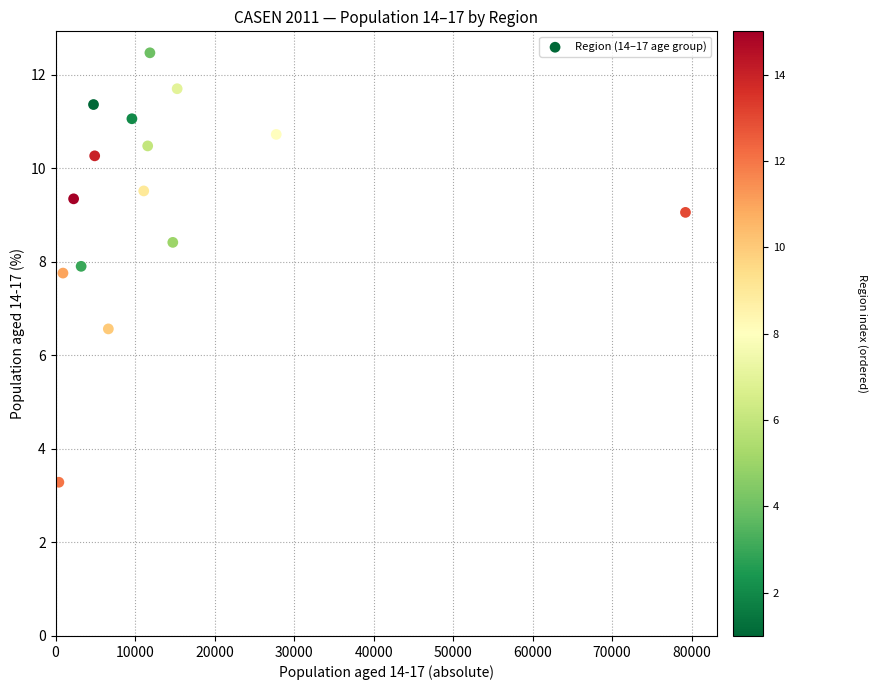

What Y value in the scatter plot is closest to 7?

6.6